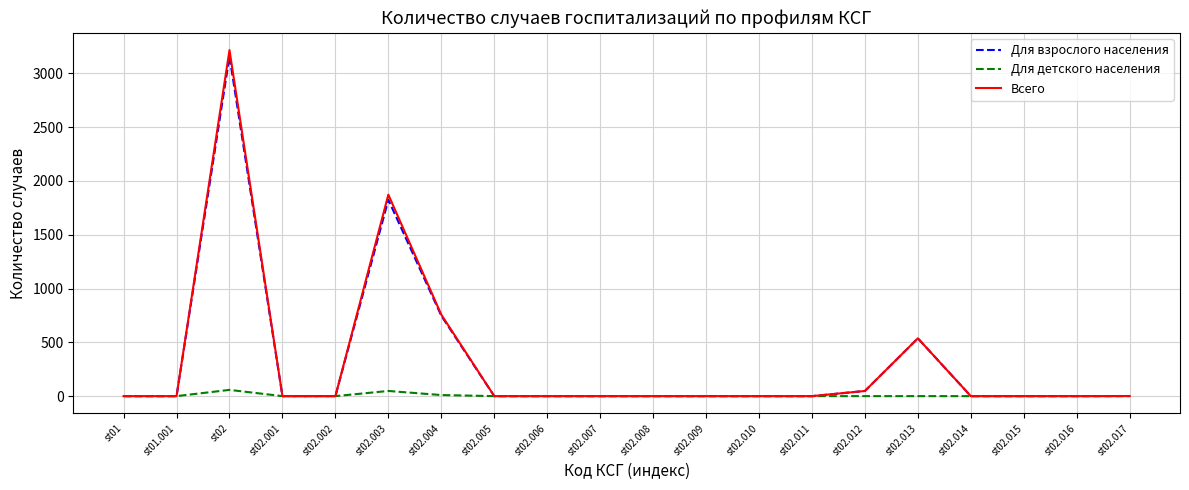

At which category does the chart reach its peak across all series?

st02